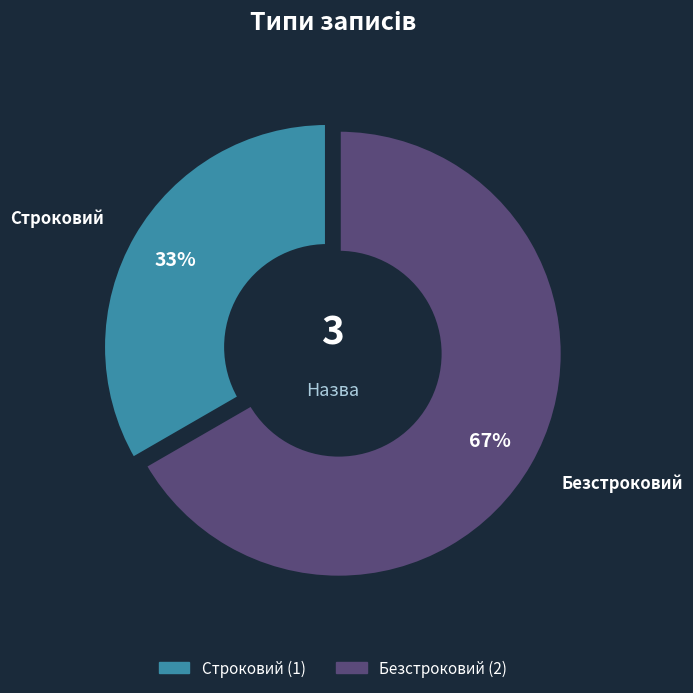

Combined, do Безстроковий and Строковий account for over 50%?

Yes